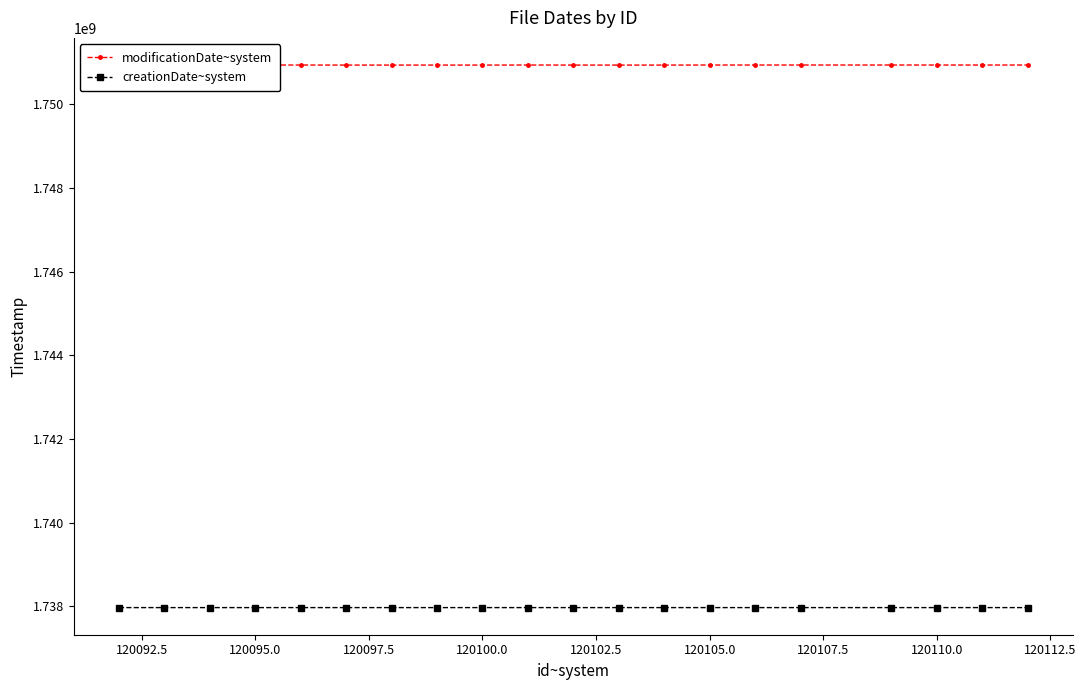

True or false: creationDate~system and modificationDate~system cross at least once.

False